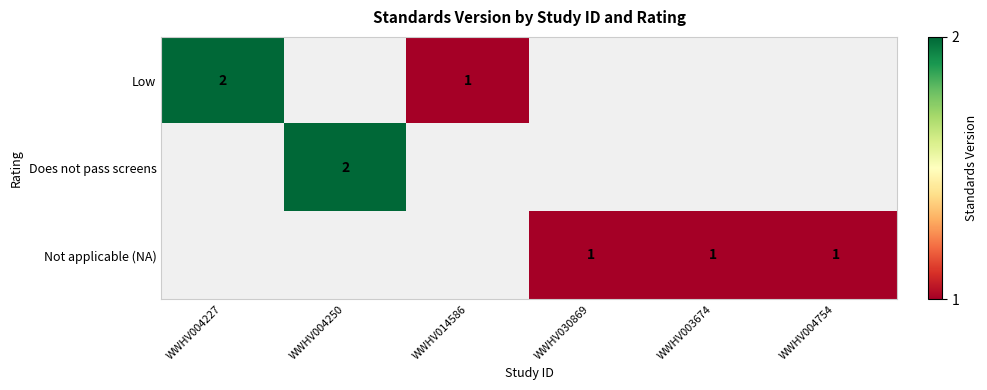

The value of Not applicable (NA) at WWHV004754 is 0. True or false?

False